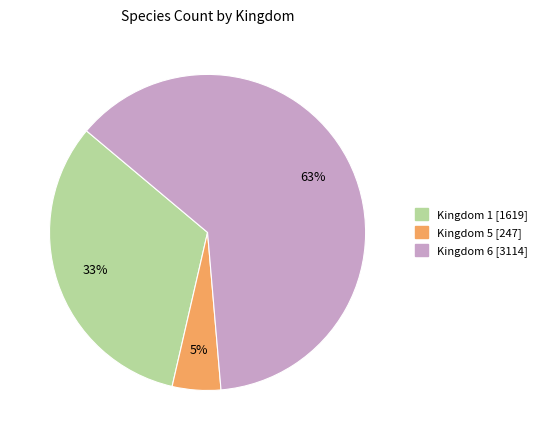

Count the number of slices in the pie.

3